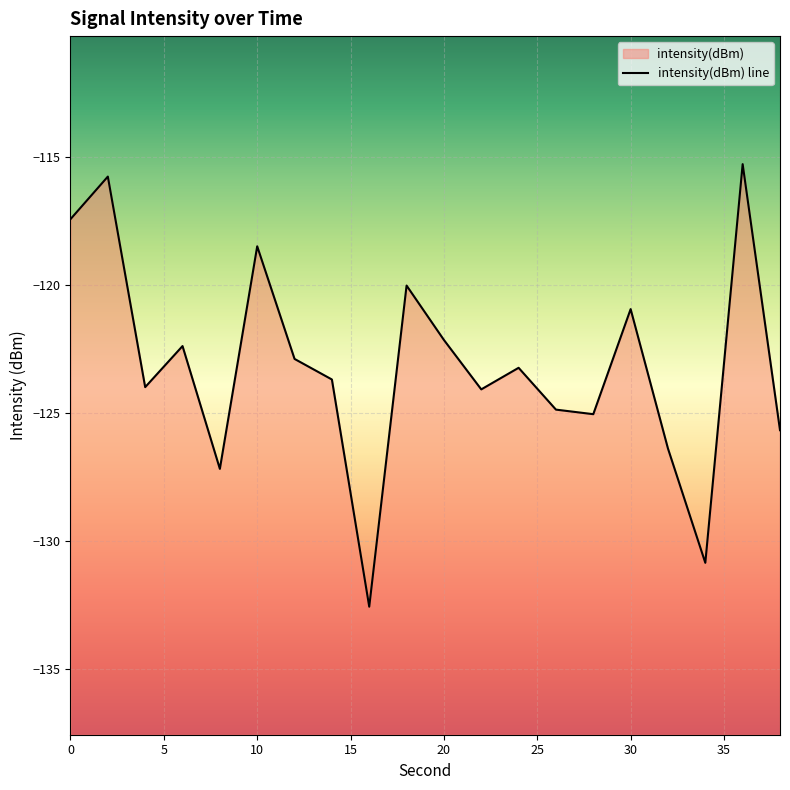

Reading right to left, transcribe all the data shown in this chart.

-125.7	-115.3	-130.9	-126.4	-121.0	-125.1	-124.9	-123.2	-124.1	-122.2	-120.0	-132.6	-123.7	-122.9	-118.5	-127.2	-122.4	-124.0	-115.8	-117.4